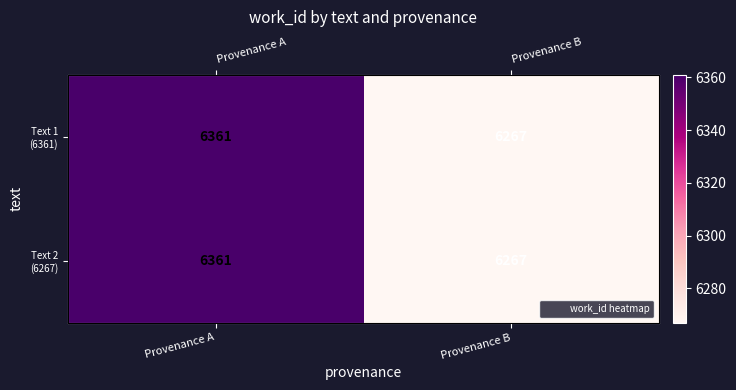

At which category is the sum across all series the highest?

Provenance A